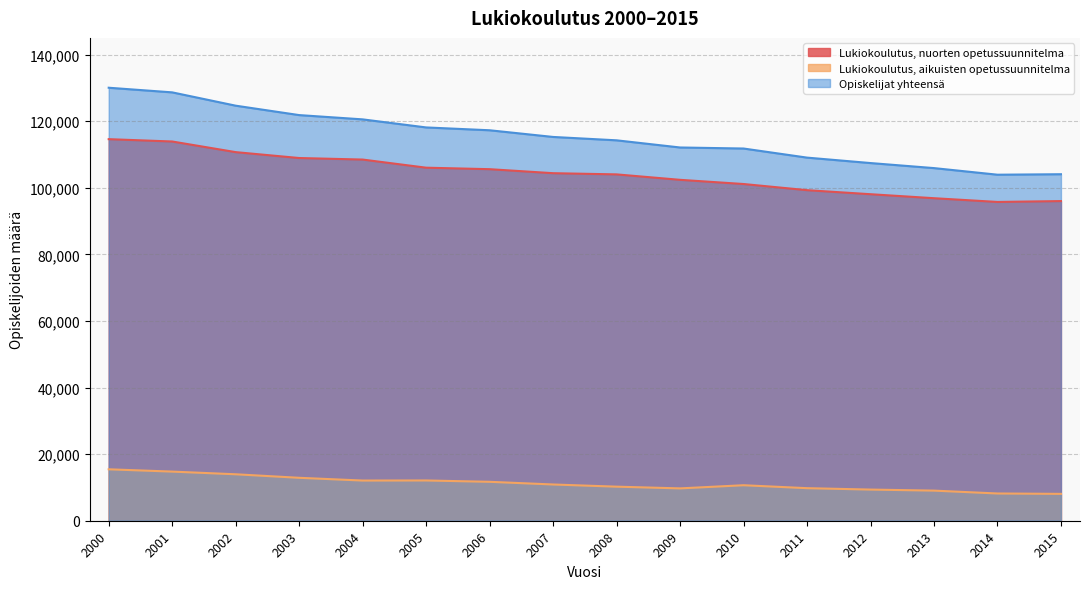

What are all the series names shown in the legend?

Lukiokoulutus, nuorten opetussuunnitelma, Lukiokoulutus, aikuisten opetussuunnitelma, Opiskelijat yhteensä